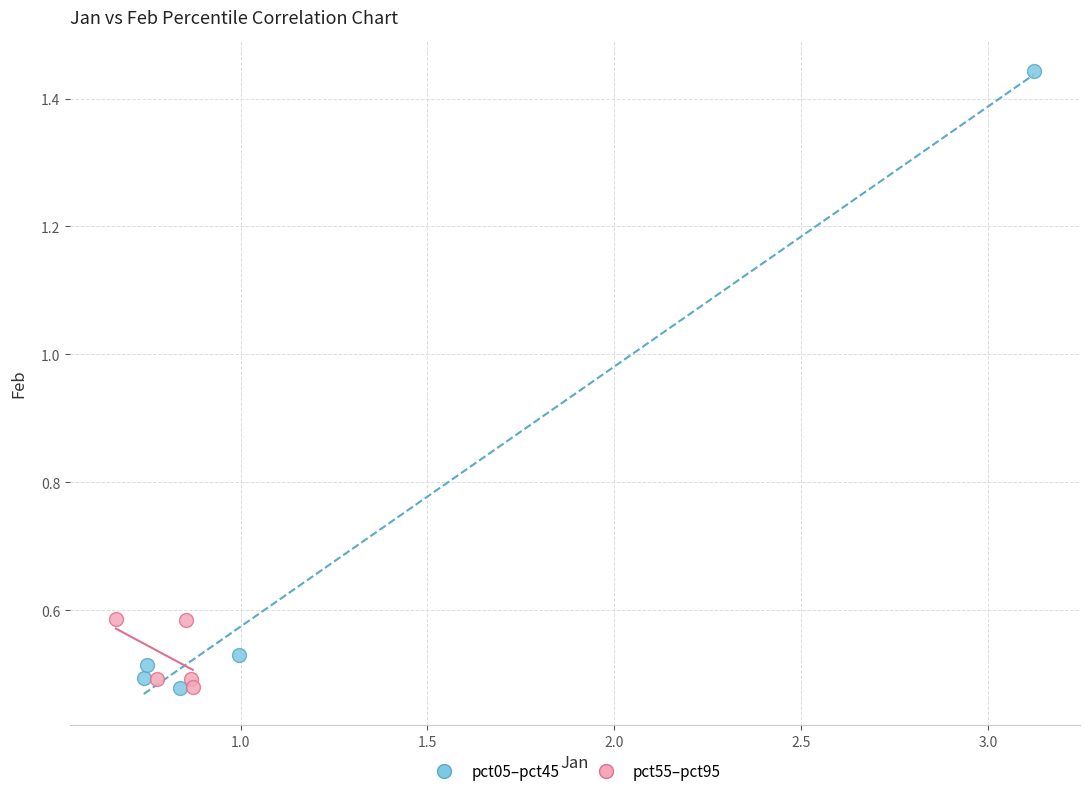

Which series reaches the maximum Y coordinate?

pct05–pct45